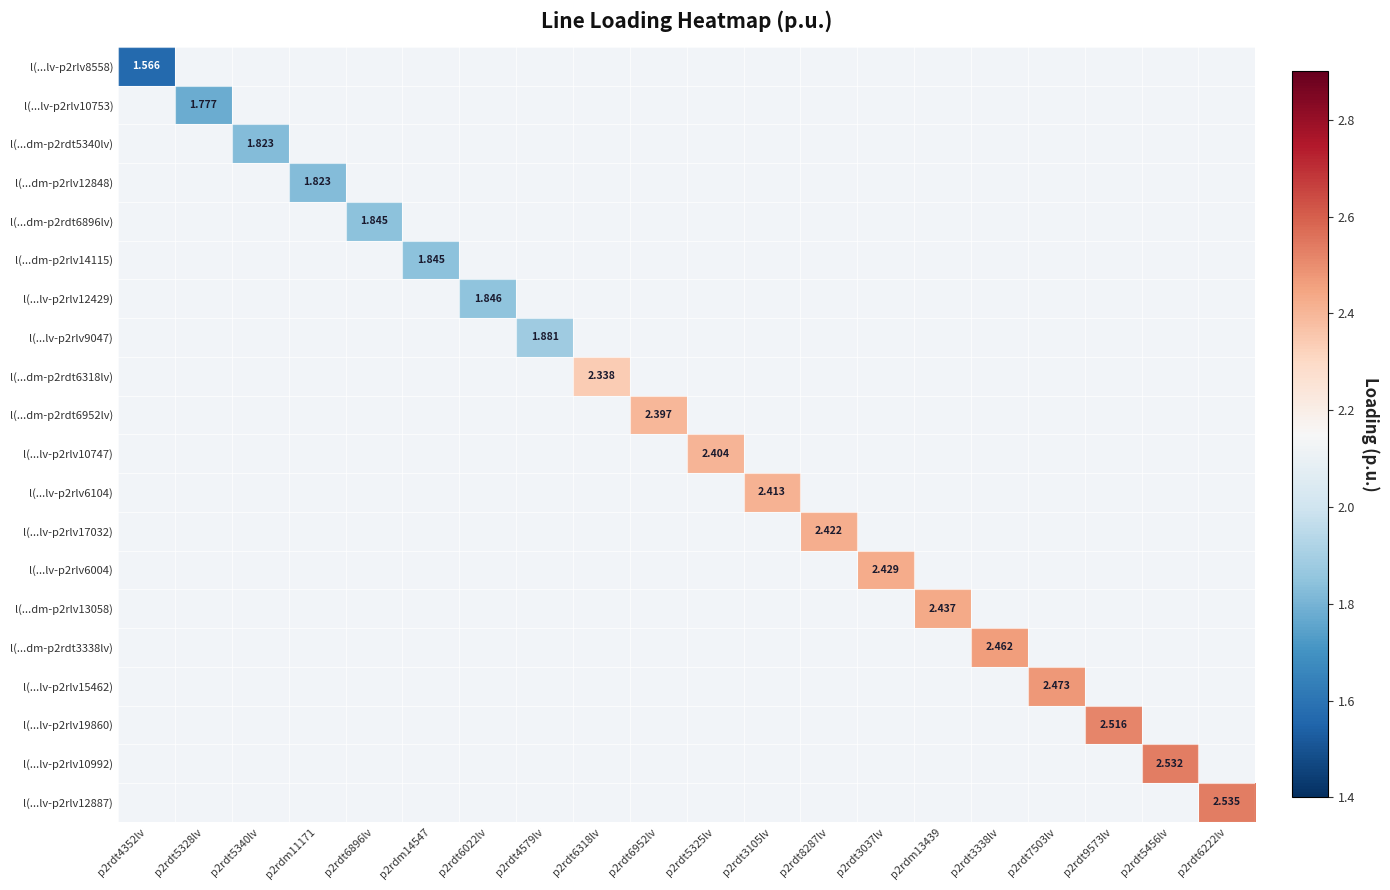

Rank the series by their average value, from lowest to highest.

l(...lv-p2rlv8558), l(...lv-p2rlv10753), l(...dm-p2rdt5340lv), l(...dm-p2rlv12848), l(...dm-p2rdt6896lv), l(...dm-p2rlv14115), l(...lv-p2rlv12429), l(...lv-p2rlv9047), l(...dm-p2rdt6318lv), l(...dm-p2rdt6952lv), l(...lv-p2rlv10747), l(...lv-p2rlv6104), l(...lv-p2rlv17032), l(...lv-p2rlv6004), l(...dm-p2rlv13058), l(...dm-p2rdt3338lv), l(...lv-p2rlv15462), l(...lv-p2rlv19860), l(...lv-p2rlv10992), l(...lv-p2rlv12887)